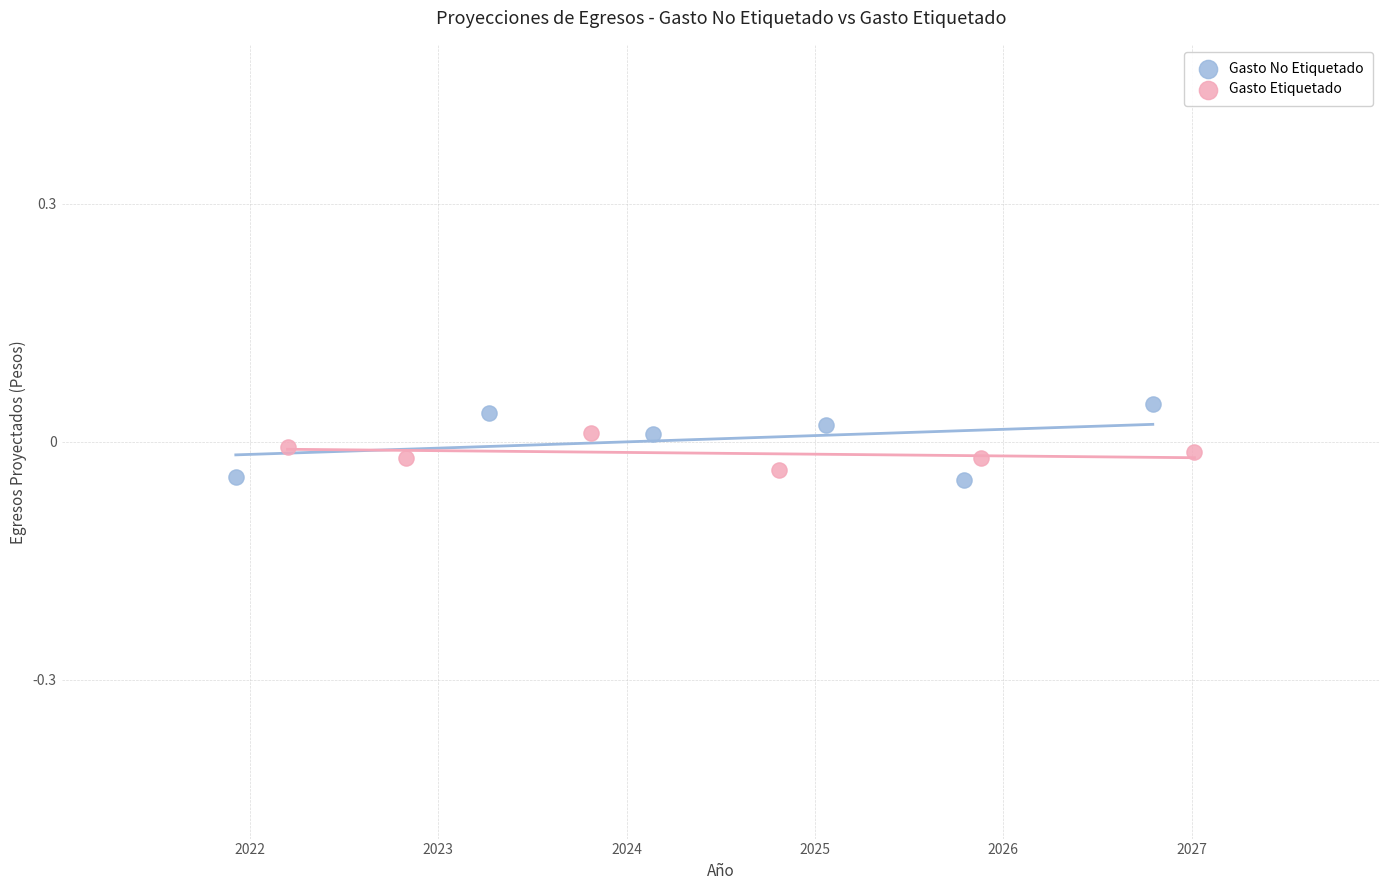

What are all the series names shown in the legend?

Gasto No Etiquetado, Gasto Etiquetado